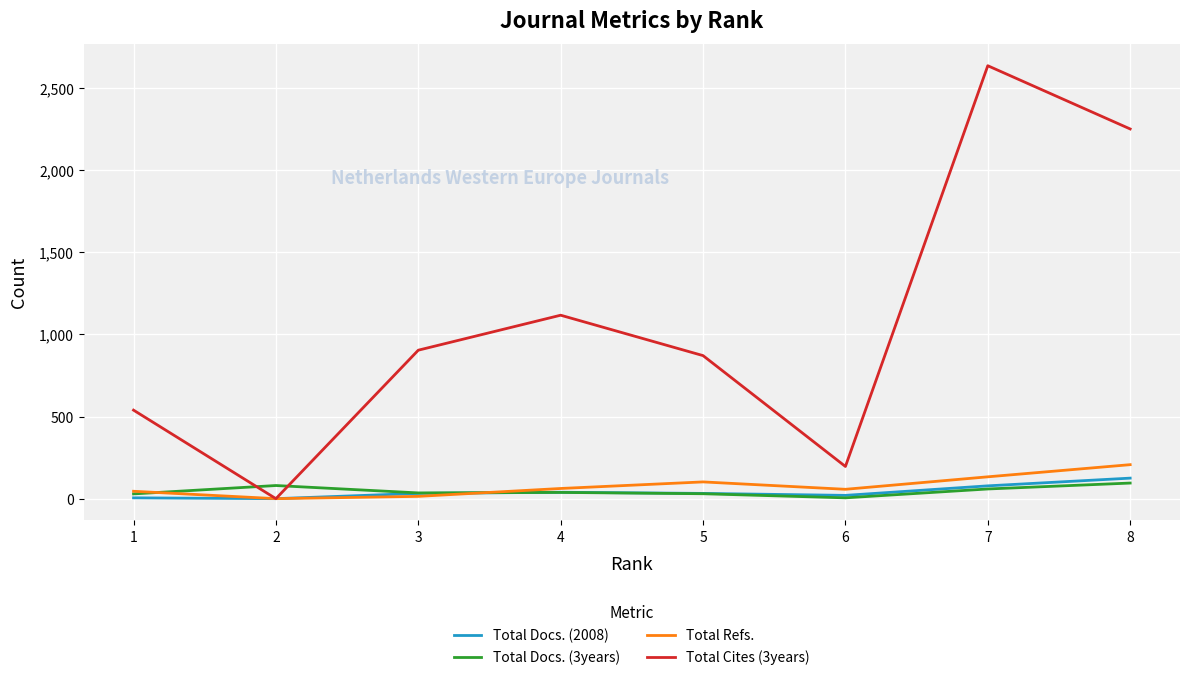

What are all the series names shown in the legend?

Total Docs. (2008), Total Docs. (3years), Total Refs., Total Cites (3years)